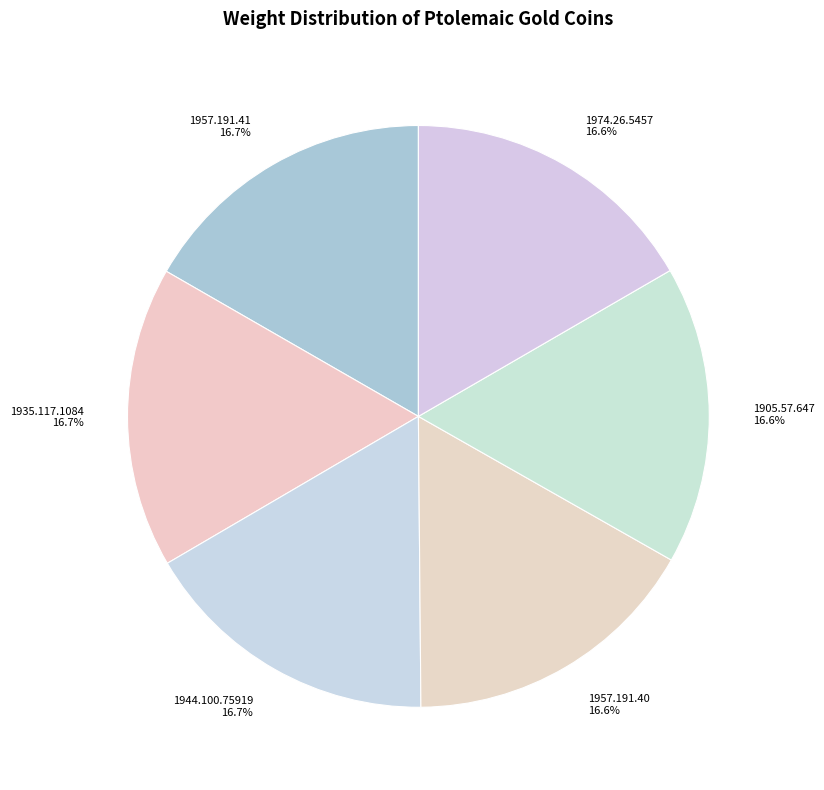

Is it true that 1974.26.5457 is 25% of the pie?

False